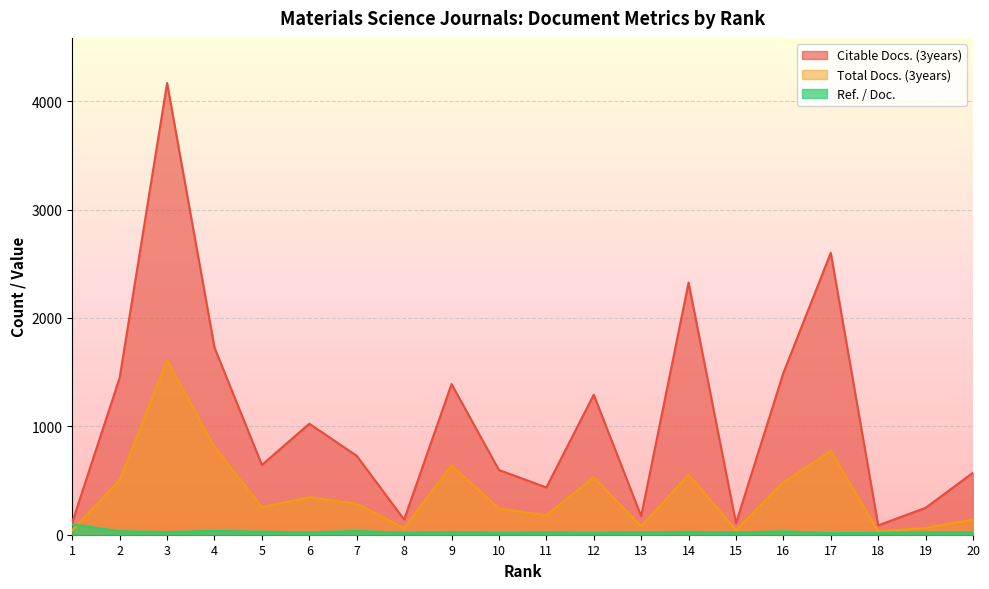

At how many categories does at least one series exceed 2231?

3